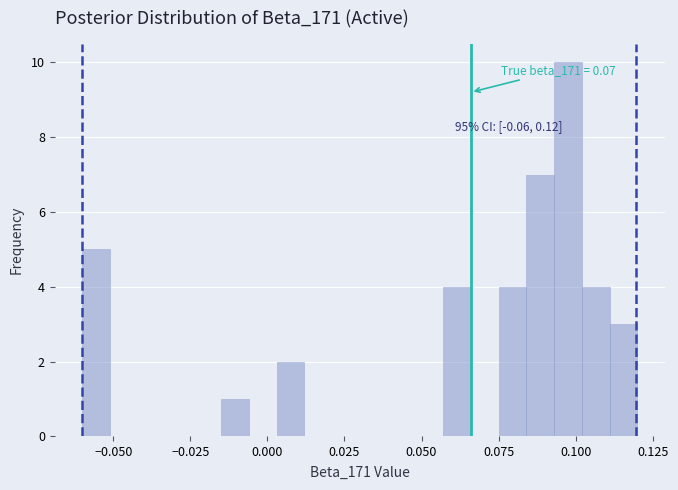

Around what value on the x-axis is the tallest bar? Give the approximate position of its centre, as read against the axis.

0.100